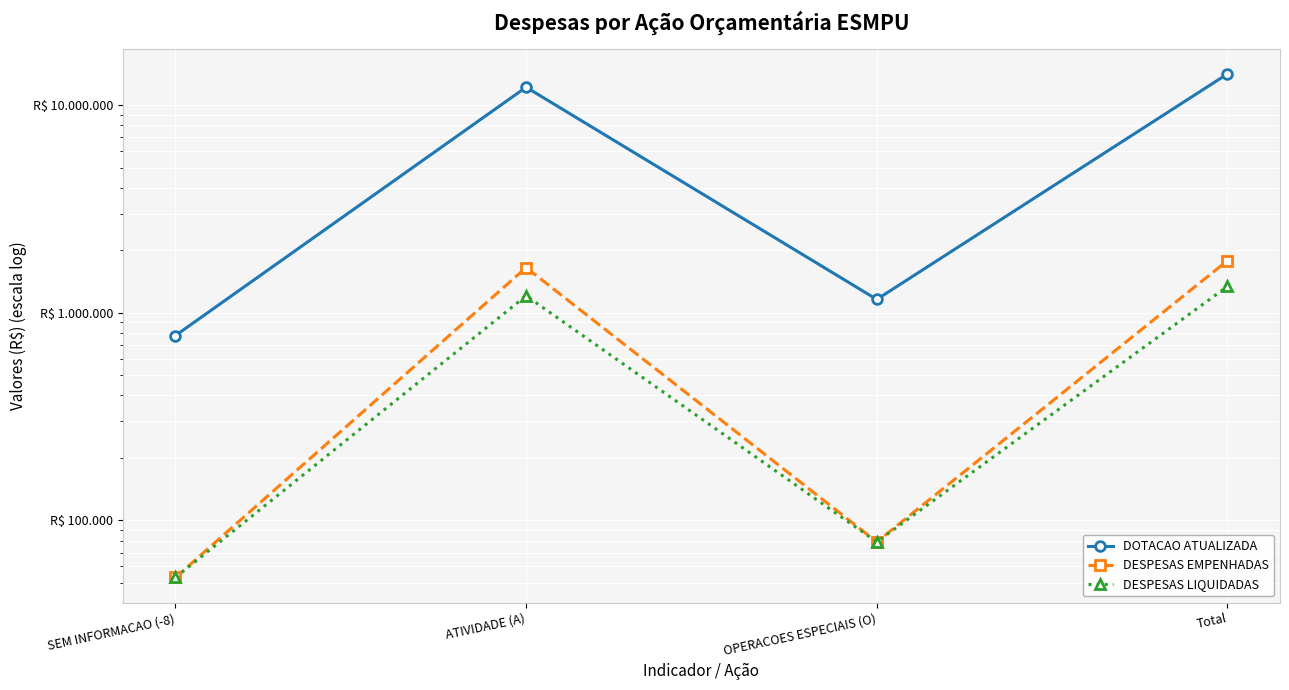

At which label is DOTACAO ATUALIZADA closest to 7467899?

ATIVIDADE (A)